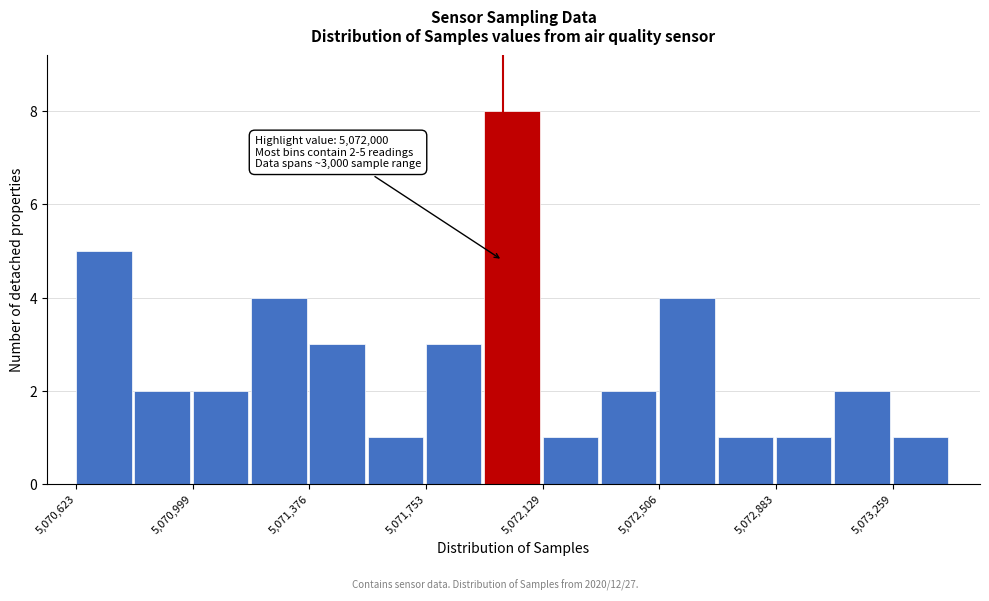

Around what value on the x-axis is the tallest bar? Give the approximate position of its centre, as read against the axis.

5072050